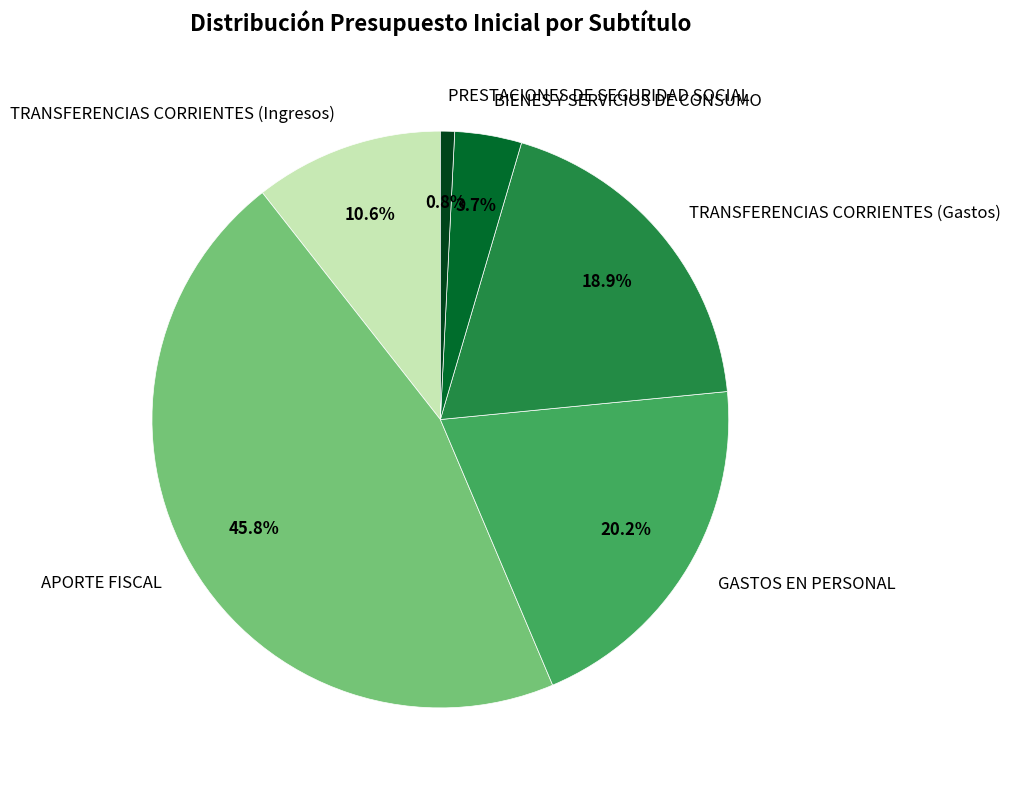

True or false: TRANSFERENCIAS CORRIENTES (Gastos) accounts for 32% of the total.

False